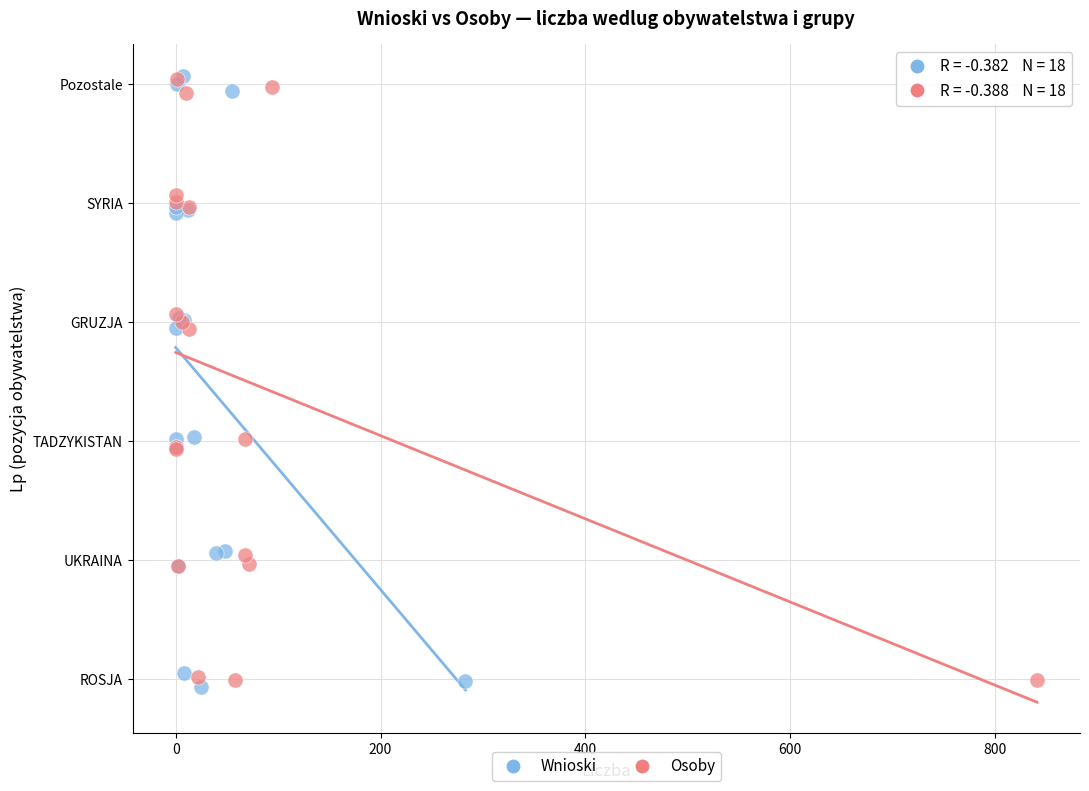

Which series has the widest spread of Y values?

Wnioski